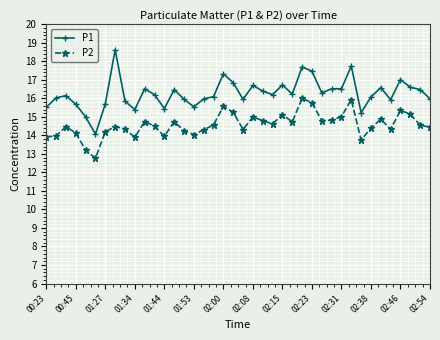

Rank the series by their average value, from lowest to highest.

P2, P1